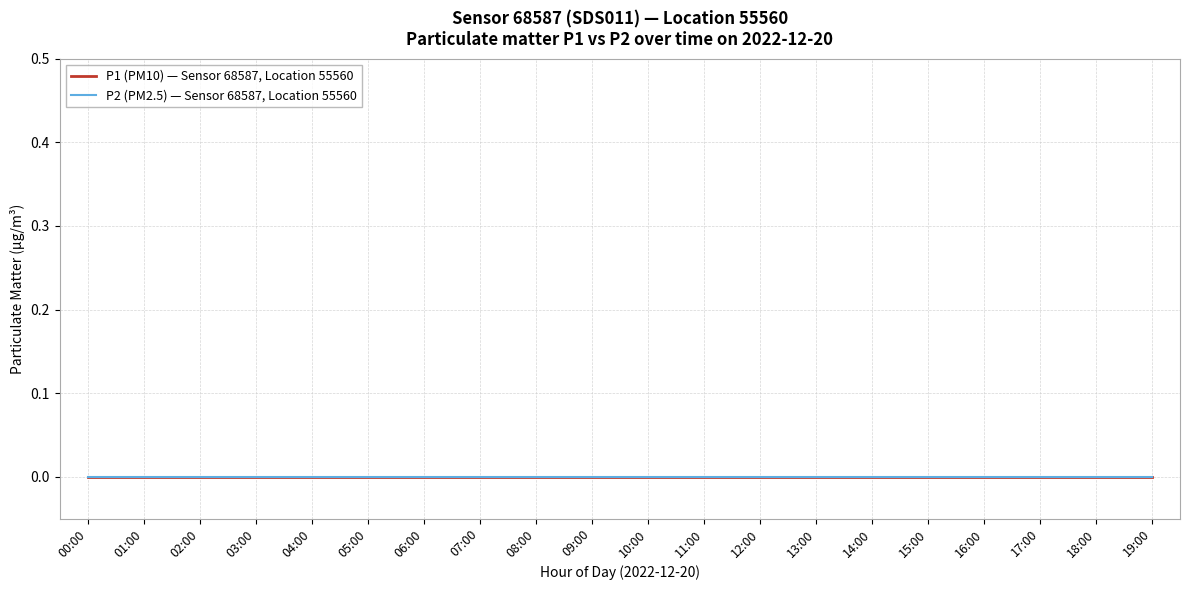

Which category has the highest value across all series?

19:00